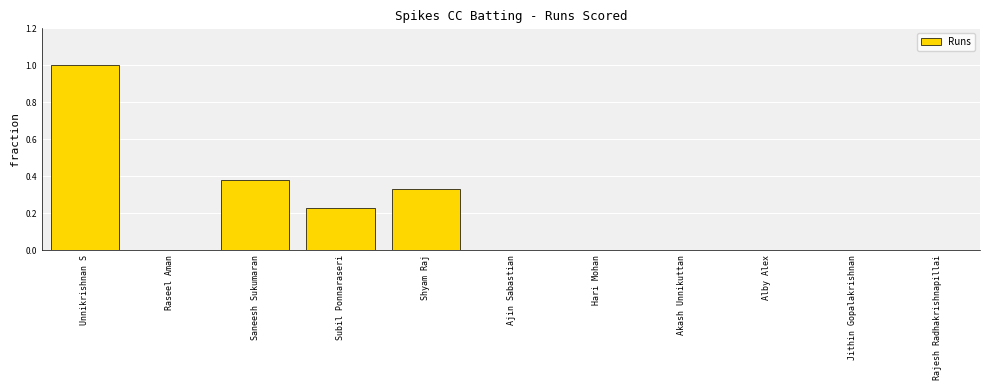

What is the sum of all values?

1.9